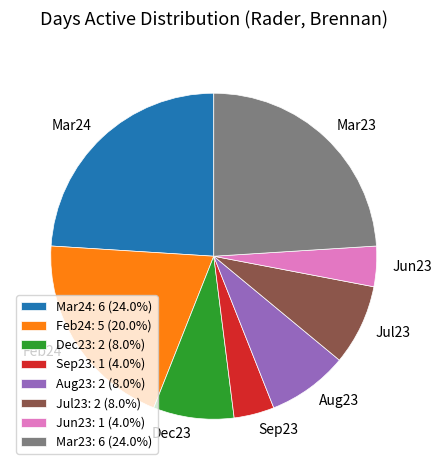

Combined, do Jul23 and Sep23 account for over 50%?

No